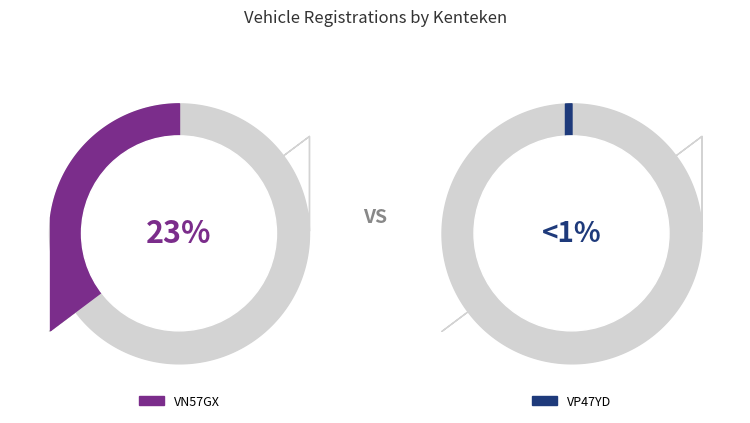

How many segments does this pie chart have?

2